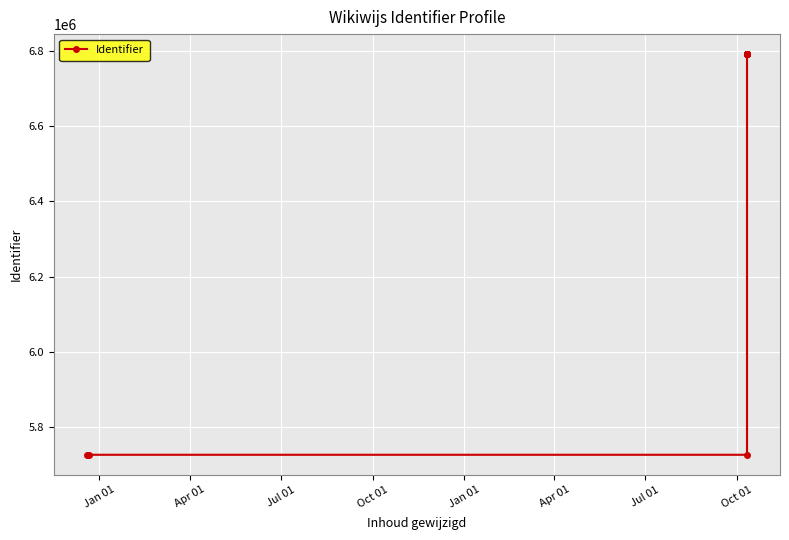

What is the sum of the values at Jan 01 and Apr 01?

12517339